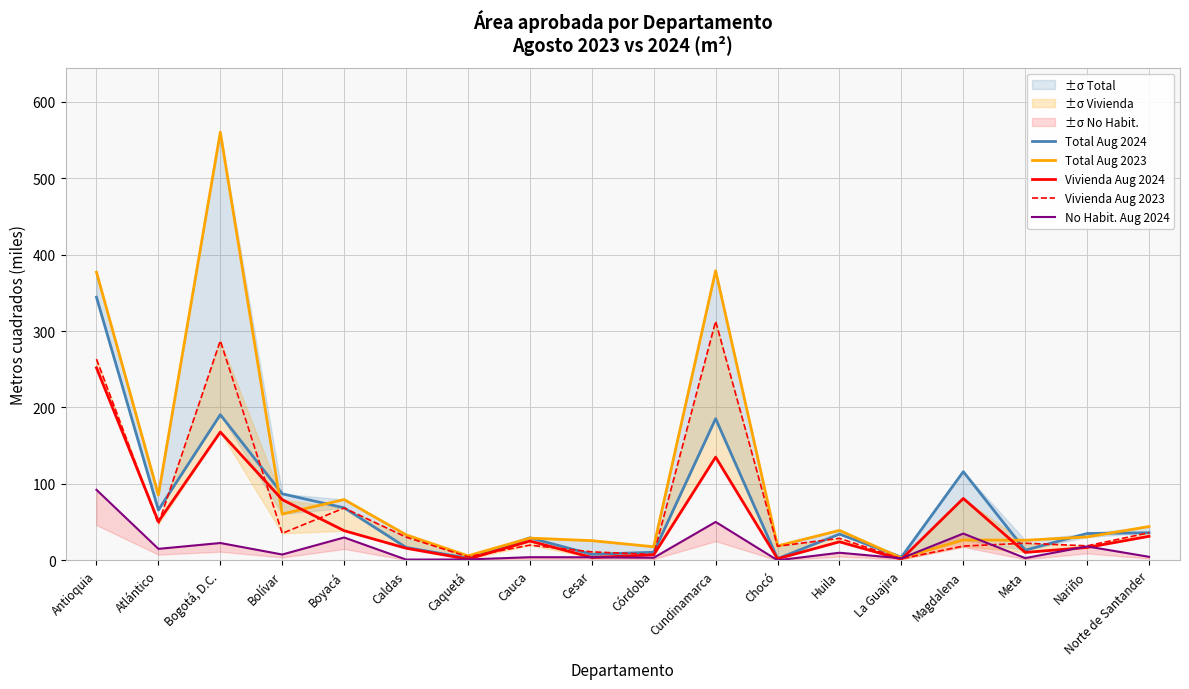

At how many categories does at least one series exceed 470?

1